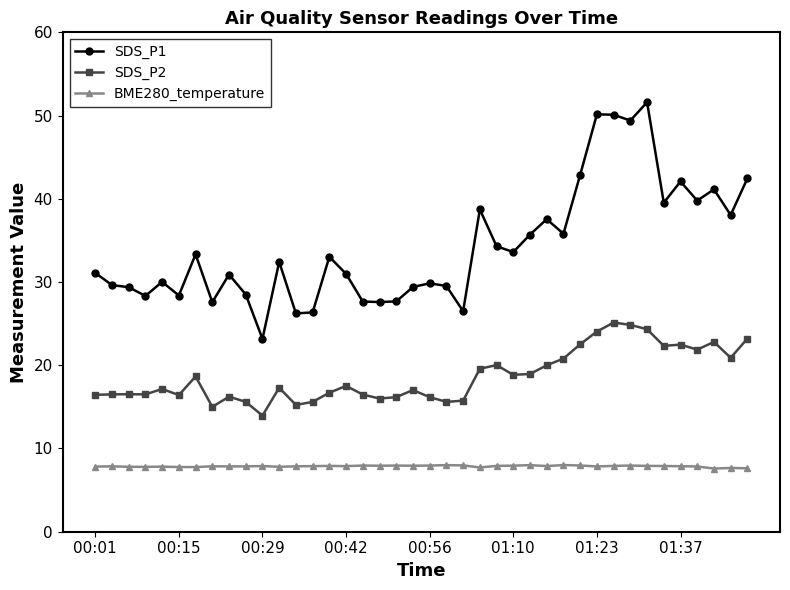

Which series has the largest total across all categories?

SDS_P1